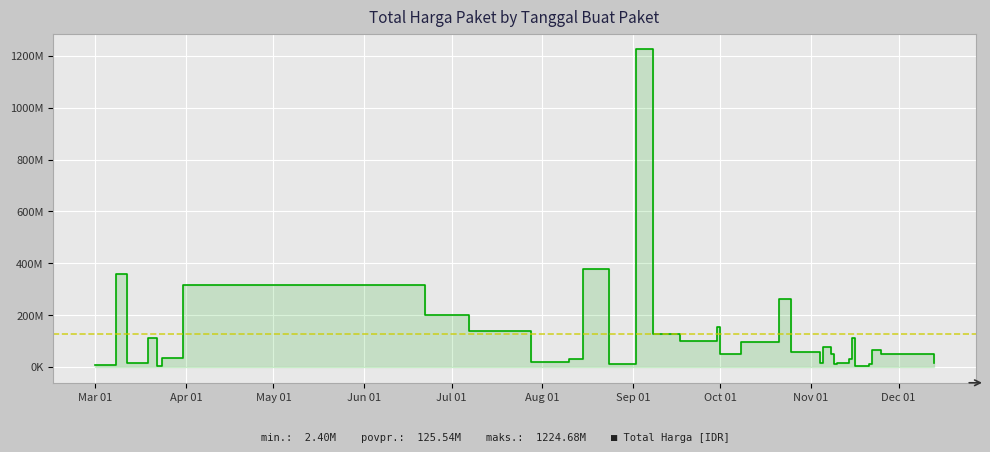

How many values are below 49478000?

16